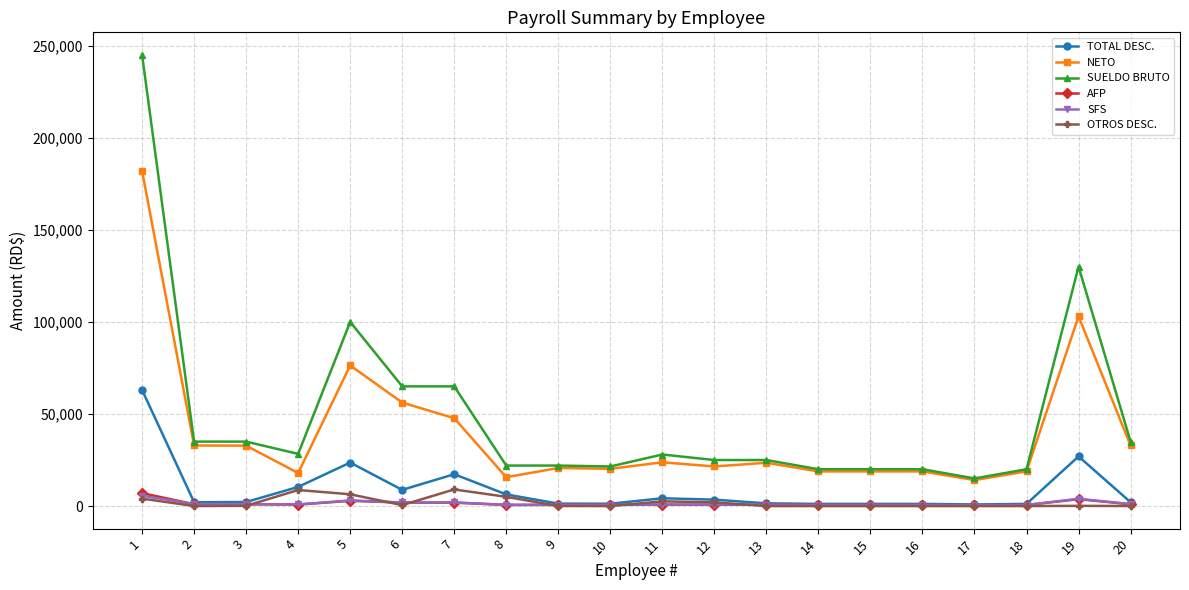

True or false: SUELDO BRUTO has more than 2 points higher than both neighbors.

True